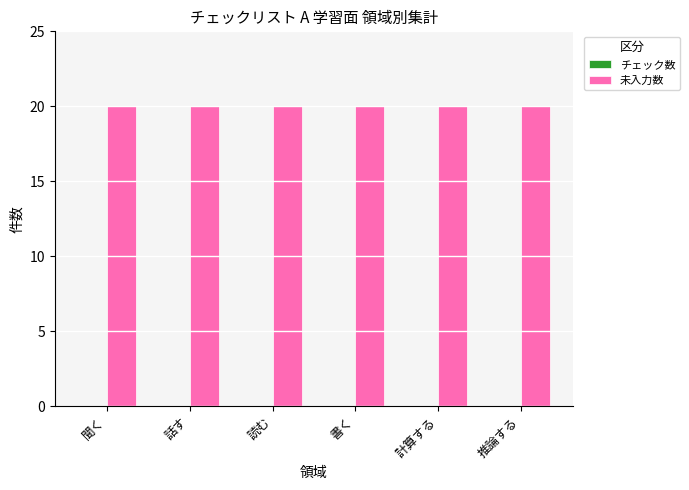

What is the label of the 3rd bar from the left?

読む